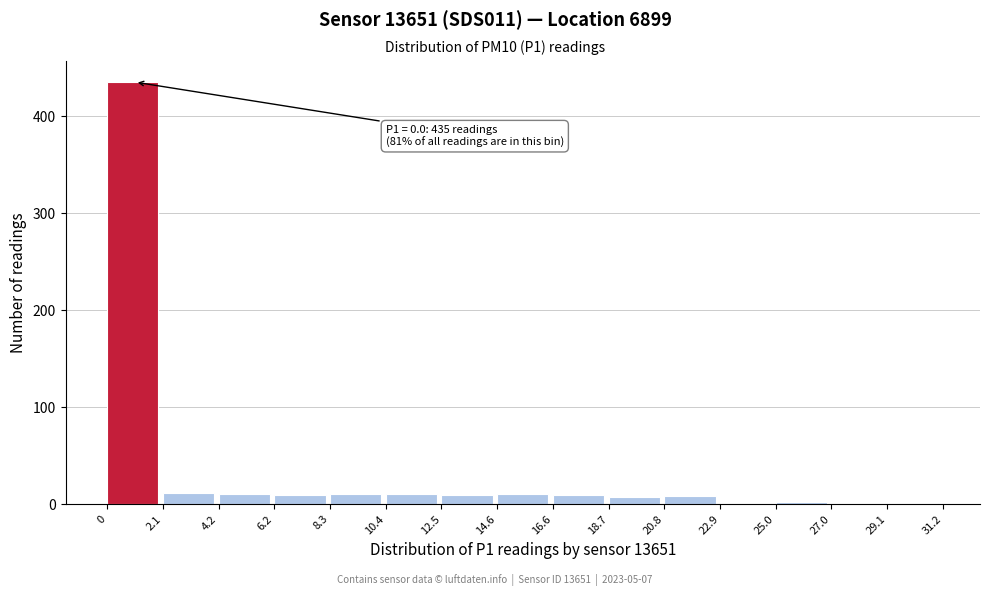

Over which range of the x-axis is the bar tallest?

0 to 2.1